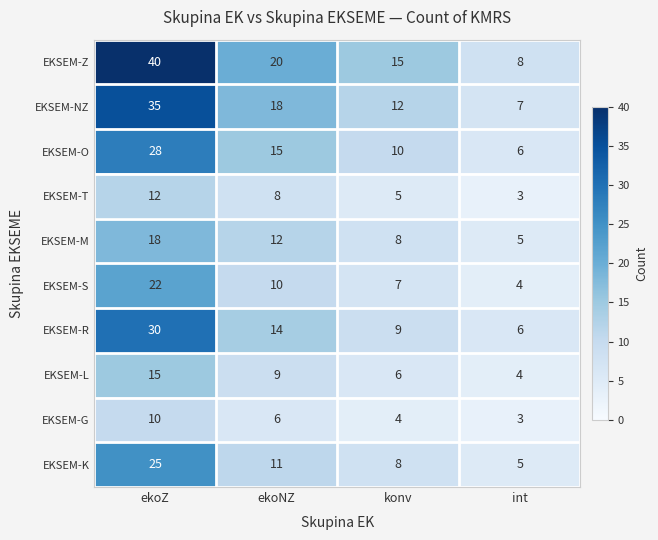

Which series has the largest range (max minus min)?

EKSEM-Z